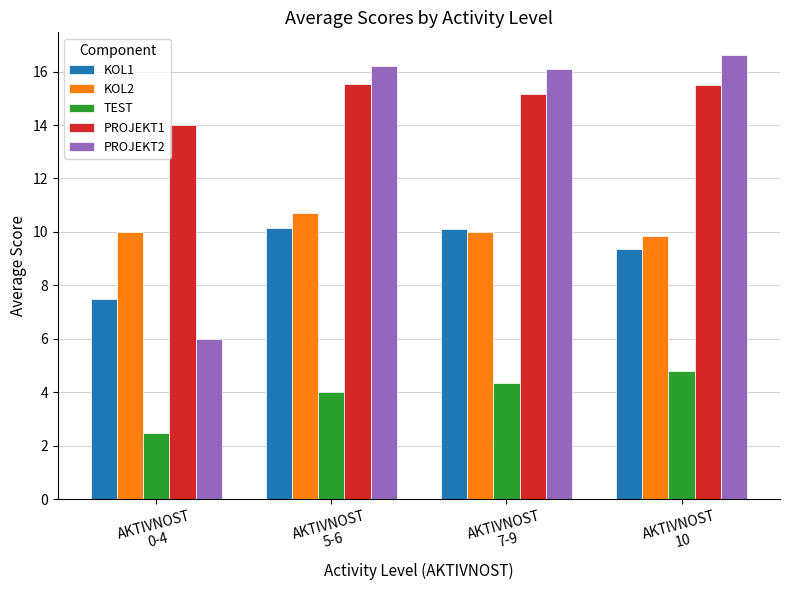

Is it true that KOL2 equals 9.9 at AKTIVNOST
10?

True